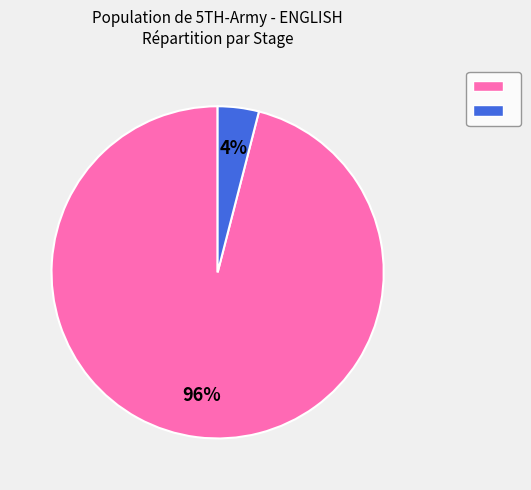

To the nearest percent, what is the average slice percentage?

50%